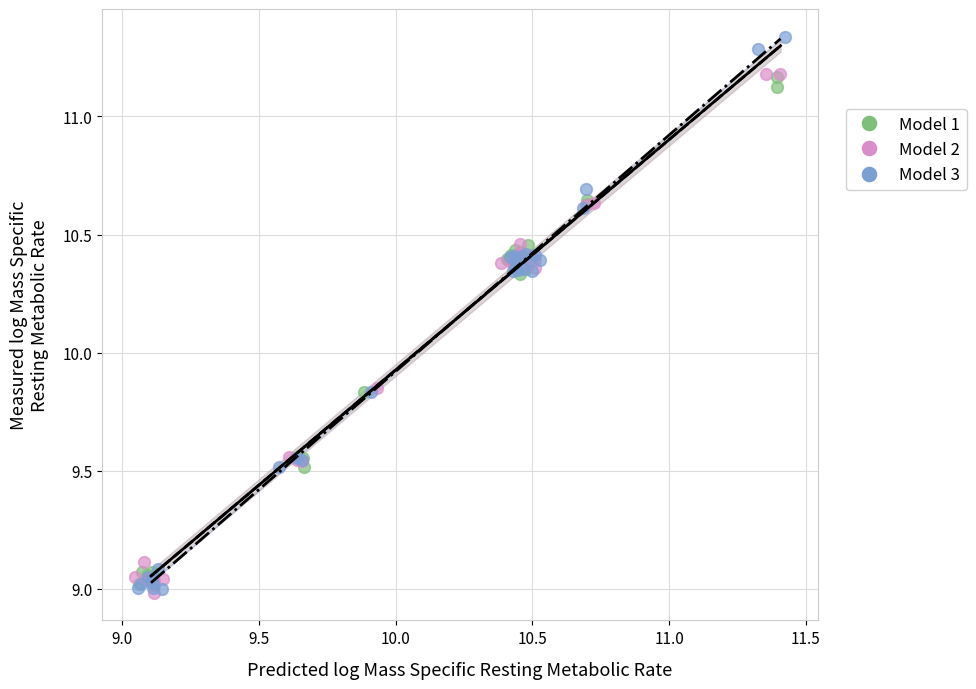

Which series has the widest spread of Y values?

Model 3